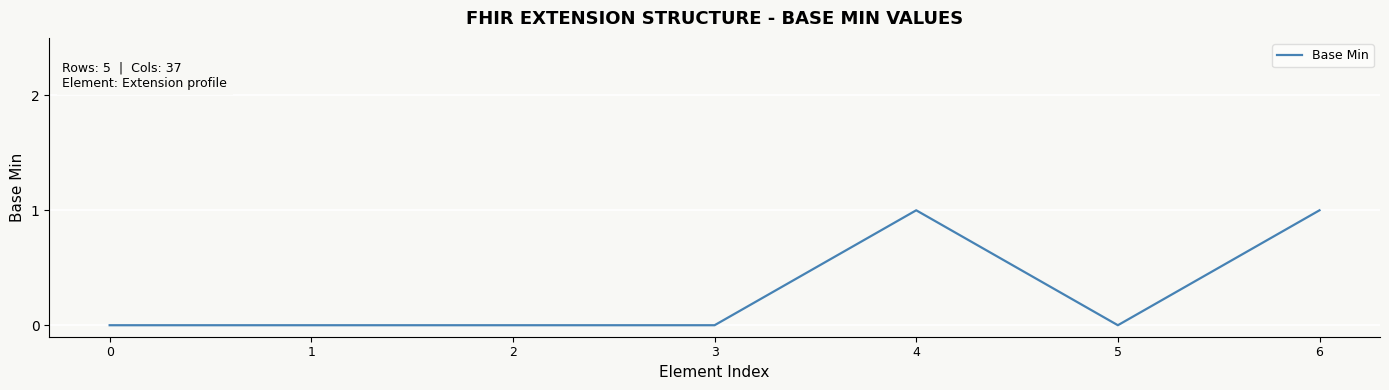

Count the number of data series in this chart.

1